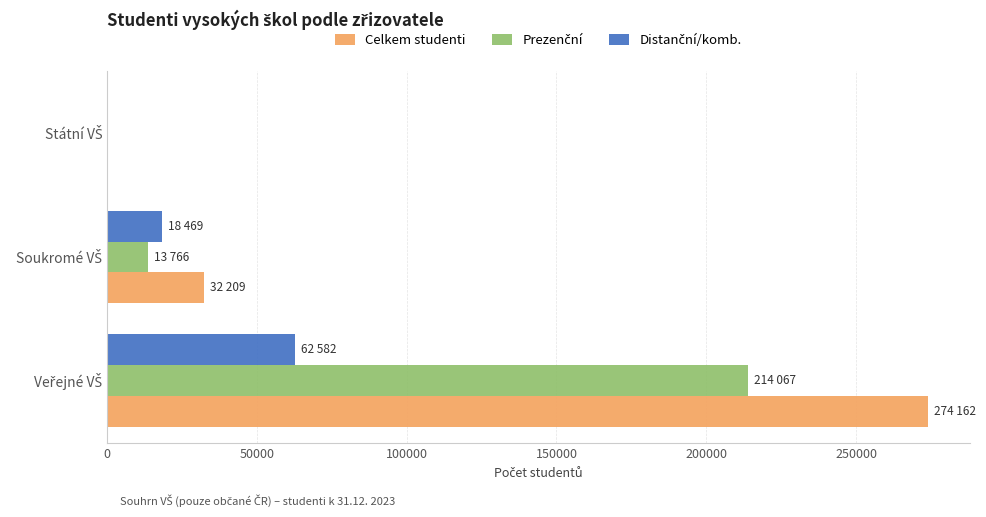

What is the sum of all Celkem studenti values?

306371